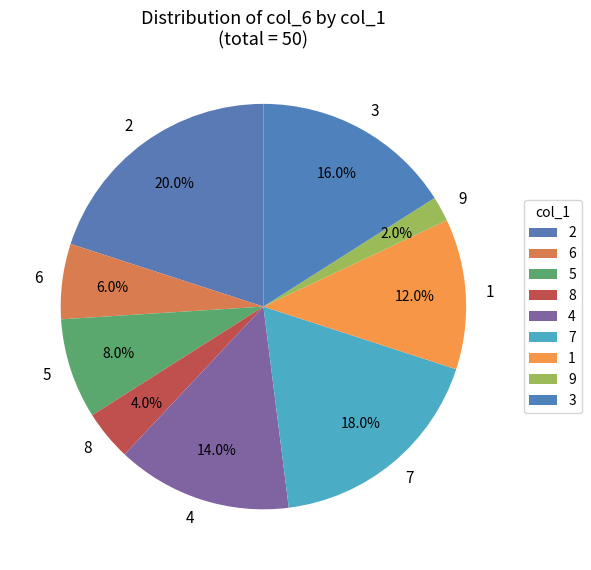

Is 4 the majority of the pie?

No